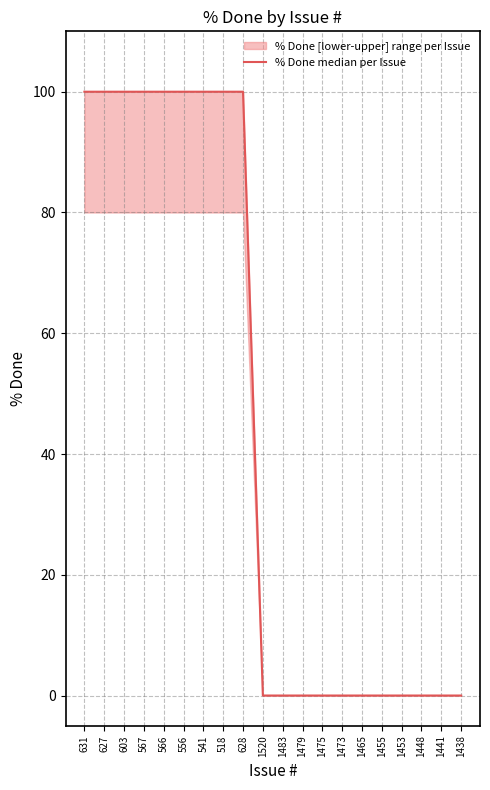

Which label corresponds to the largest value in the chart?

631